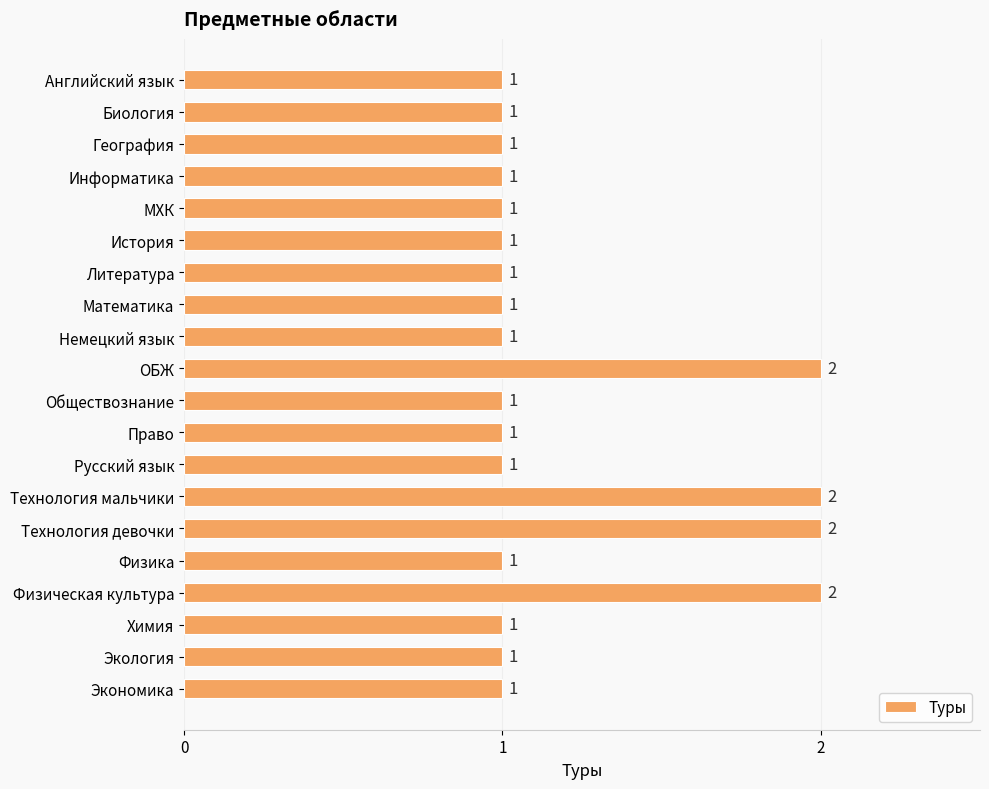

Are the bars grouped side by side (vs. stacked)?

No